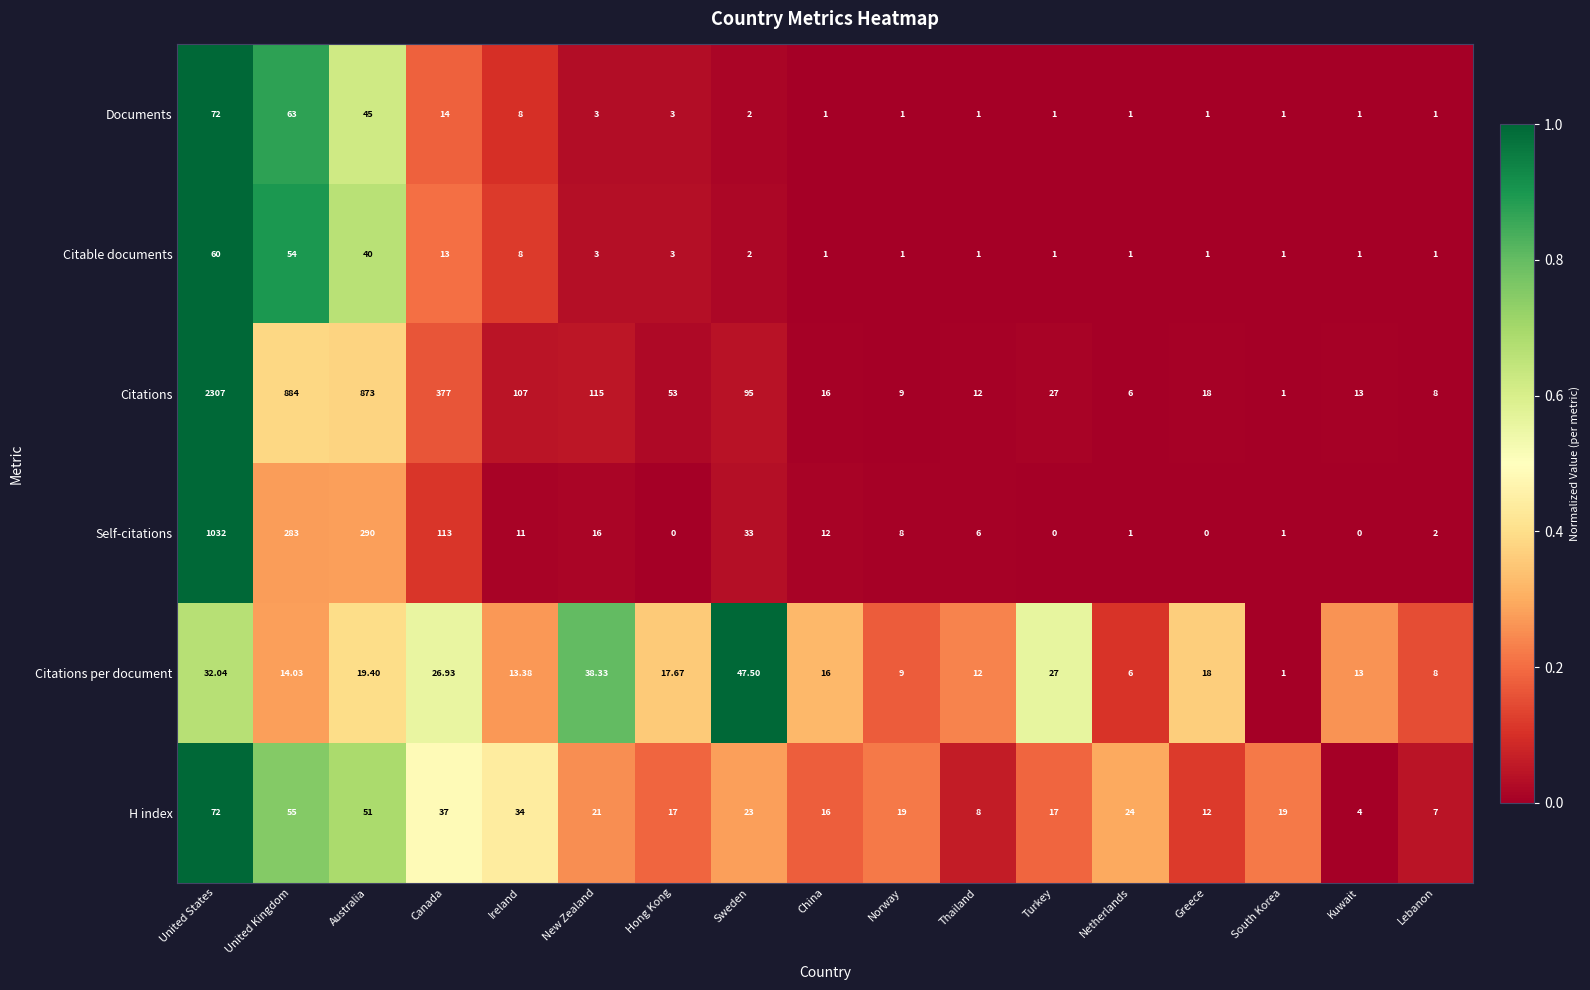

Where does the Self-citations series first go above 8?

United States